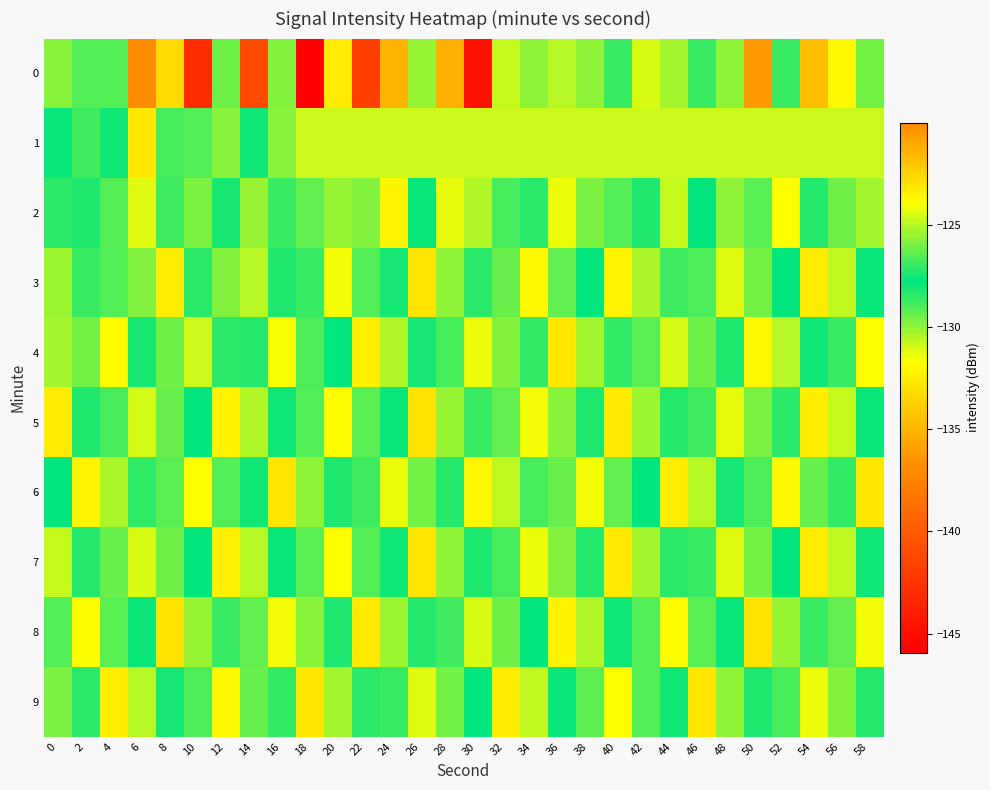

Reading right to left, list all the values displayed in this chart.

0: 58=-129.6	56=-123.7	54=-134.5	52=-128.7	50=-136.1	48=-129.9	46=-126.9	44=-130.3	42=-131.1	40=-128.7	38=-130.0	36=-130.6	34=-130.0	32=-130.7	30=-144.8	28=-135.3	26=-130.1	24=-135.0	22=-141.8	20=-123.2	18=-145.9	16=-125.8	14=-141.0	12=-129.5	10=-143.1	8=-133.3	6=-120.0	4=-126.6	2=-126.5	0=-129.8
1: 58=-124.7	56=-124.7	54=-124.7	52=-124.7	50=-124.7	48=-124.7	46=-124.7	44=-124.7	42=-124.7	40=-124.7	38=-124.7	36=-124.7	34=-124.7	32=-124.7	30=-124.7	28=-124.7	26=-124.7	24=-124.7	22=-124.7	20=-124.7	18=-124.7	16=-125.8	14=-128.0	12=-125.7	10=-126.6	8=-128.9	6=-132.8	4=-128.0	2=-126.8	0=-127.6
2: 58=-130.3	56=-126.1	54=-128.4	52=-131.7	50=-129.2	48=-125.6	46=-127.9	44=-130.8	42=-128.3	40=-126.5	38=-129.7	36=-131.4	34=-127.1	32=-128.9	30=-130.5	28=-124.3	26=-127.6	24=-132.1	22=-129.8	20=-125.5	18=-126.3	16=-128.7	14=-130.1	12=-127.4	10=-125.9	8=-126.8	6=-131.2	4=-129.1	2=-127.3	0=-128.5
3: 58=-128.0	56=-130.7	54=-132.5	52=-127.8	50=-129.6	48=-131.2	46=-126.6	44=-128.8	42=-130.4	40=-132.1	38=-127.7	36=-129.3	34=-131.9	32=-126.2	30=-128.5	28=-130.0	26=-132.8	24=-127.4	22=-129.1	20=-131.5	18=-126.9	16=-128.3	14=-130.6	12=-125.8	10=-127.1	8=-132.4	6=-129.8	4=-126.5	2=-128.7	0=-130.2
4: 58=-131.7	56=-126.9	54=-128.1	52=-130.6	50=-132.0	48=-127.3	46=-129.5	44=-131.1	42=-126.4	40=-128.6	38=-130.3	36=-132.7	34=-127.0	32=-129.8	30=-131.4	28=-126.7	26=-128.2	24=-130.5	22=-132.3	20=-127.8	18=-129.0	16=-131.6	14=-127.2	12=-128.5	10=-130.9	8=-126.1	6=-127.4	4=-131.8	2=-129.6	0=-125.3
5: 58=-128.0	56=-130.8	54=-132.4	52=-127.1	50=-129.7	48=-131.3	46=-126.8	44=-128.4	42=-130.2	40=-132.6	38=-127.3	36=-129.9	34=-131.5	32=-126.3	30=-128.7	28=-130.1	26=-132.9	24=-127.6	22=-129.2	20=-131.8	18=-126.5	16=-128.1	14=-130.5	12=-132.2	10=-127.8	8=-129.4	6=-131.0	4=-126.7	2=-128.3	0=-132.5
6: 58=-132.7	56=-127.0	54=-129.4	52=-131.9	50=-126.6	48=-128.2	46=-130.6	44=-132.4	42=-127.7	40=-129.3	38=-131.5	36=-126.2	34=-128.9	32=-130.7	30=-132.0	28=-127.2	26=-129.6	24=-131.4	22=-126.8	20=-128.3	18=-130.0	16=-132.8	14=-127.5	12=-129.1	10=-131.7	8=-126.4	6=-128.6	4=-130.4	2=-132.1	0=-127.9
7: 58=-128.1	56=-130.7	54=-132.5	52=-127.8	50=-129.6	48=-131.2	46=-126.9	44=-128.5	42=-130.3	40=-132.6	38=-127.2	36=-129.8	34=-131.4	32=-126.7	30=-128.3	28=-130.0	26=-132.8	24=-127.5	22=-129.1	20=-131.7	18=-126.4	16=-128.0	14=-130.6	12=-132.3	10=-127.9	8=-129.5	6=-131.1	4=-126.2	2=-128.4	0=-130.8
8: 58=-131.5	56=-126.3	54=-128.7	52=-130.1	50=-132.9	48=-127.6	46=-129.2	44=-131.8	42=-126.5	40=-128.1	38=-130.5	36=-132.2	34=-127.9	32=-129.5	30=-131.1	28=-126.8	26=-128.4	24=-130.2	22=-132.6	20=-127.3	18=-129.9	16=-131.5	14=-126.3	12=-128.7	10=-130.1	8=-132.9	6=-127.6	4=-129.2	2=-131.8	0=-126.5
9: 58=-127.2	56=-129.8	54=-131.4	52=-126.7	50=-128.3	48=-130.0	46=-132.8	44=-127.5	42=-129.1	40=-131.7	38=-126.4	36=-128.0	34=-130.7	32=-132.5	30=-127.8	28=-129.6	26=-131.2	24=-126.9	22=-128.5	20=-130.3	18=-132.7	16=-127.0	14=-129.4	12=-131.9	10=-126.6	8=-128.2	6=-130.6	4=-132.4	2=-127.1	0=-129.7